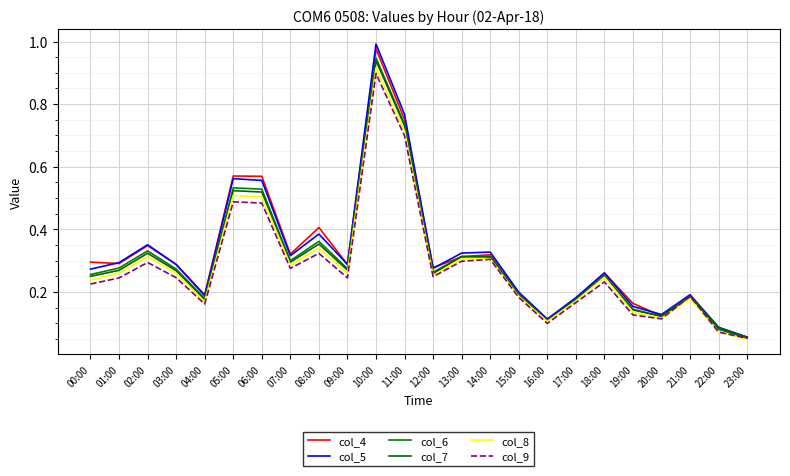

Count the number of data series in this chart.

6